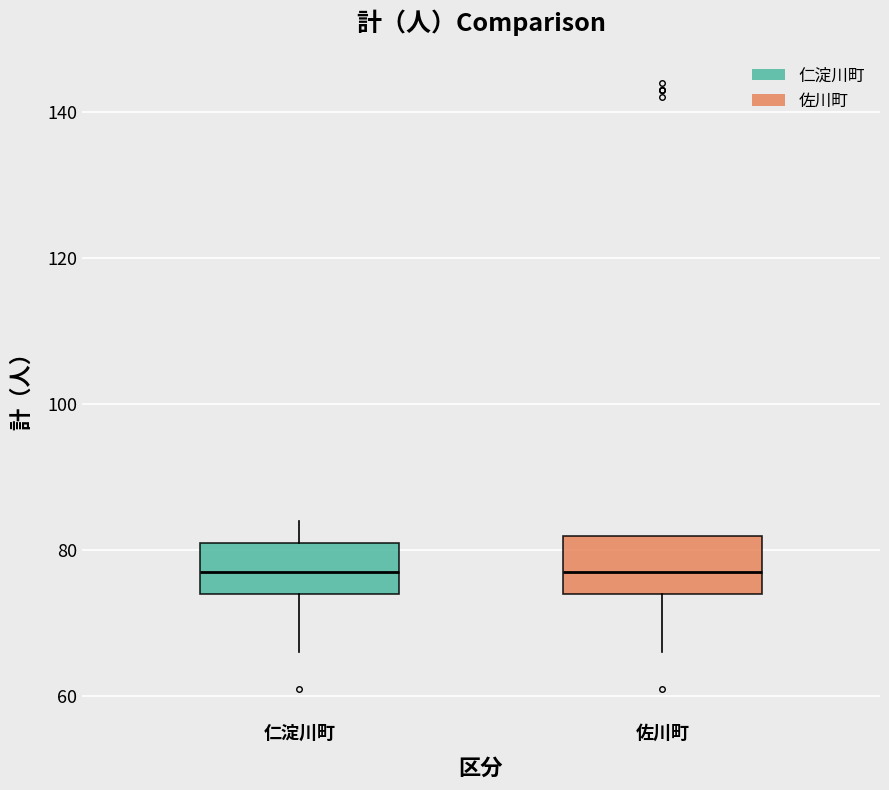

Where does the upper whisker of the box for 仁淀川町 end on the y-axis? The values are not printed on the chart, so give them approximately, as read against the axis.

84